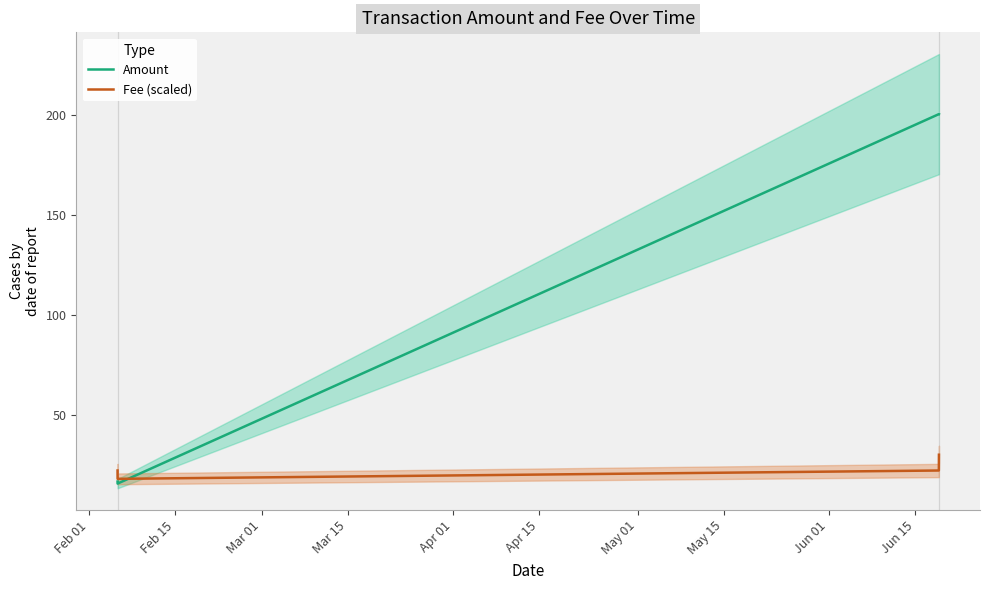

How many values in the Amount series exceed 200?

2